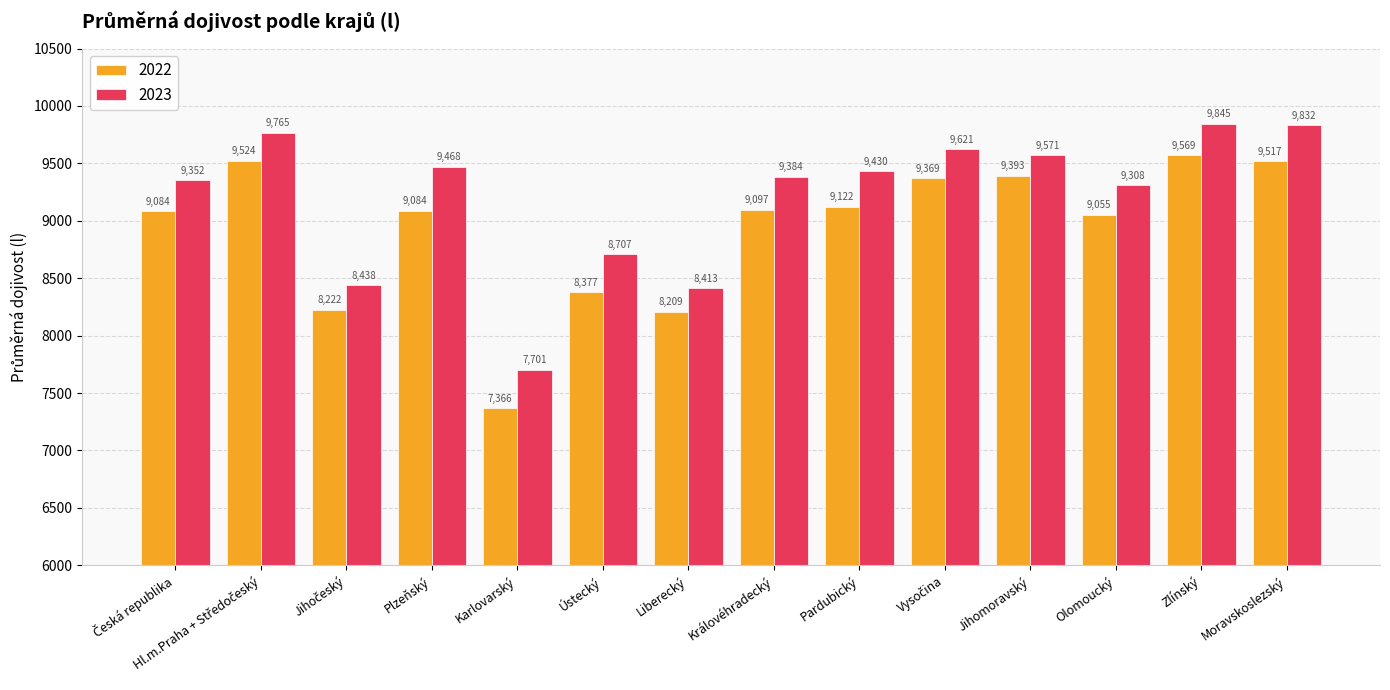

Which series has the largest total across all categories?

2023